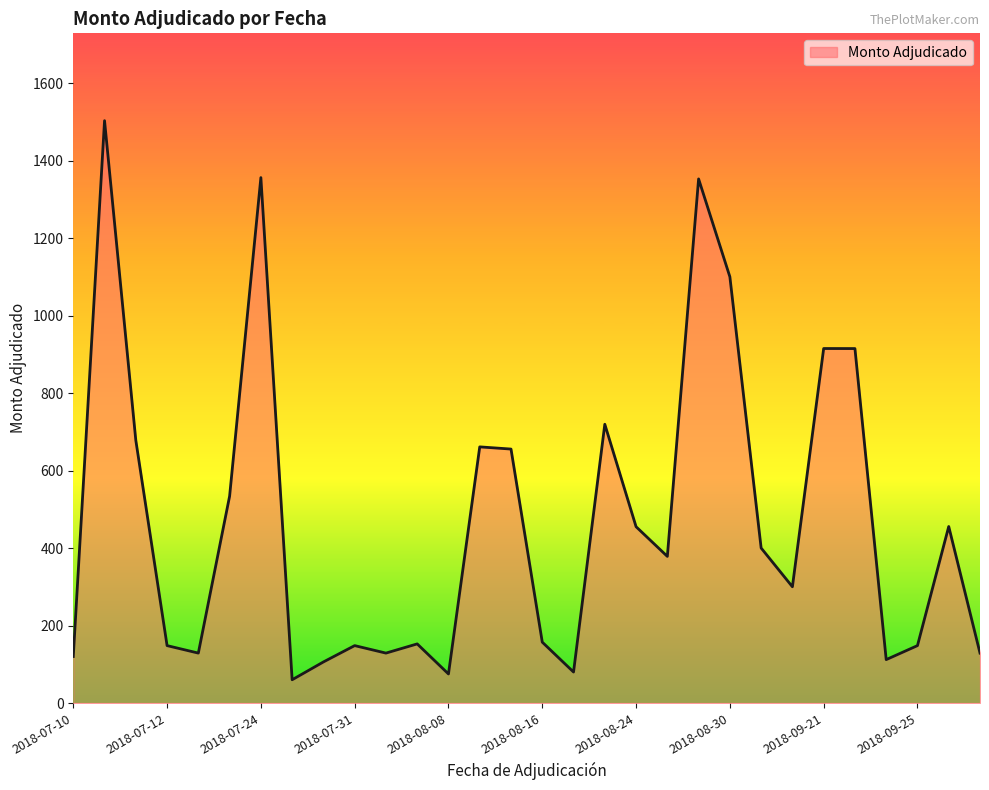

What is the smallest value displayed?

60.0